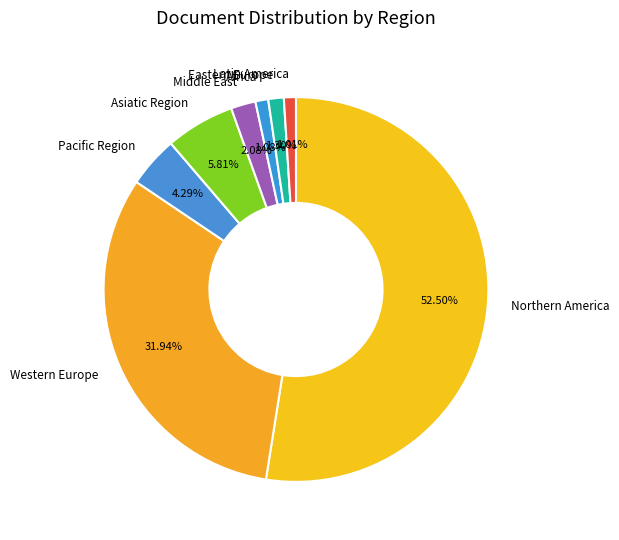

What is the ratio of the value at Eastern Europe to the value at Middle East?

0.6